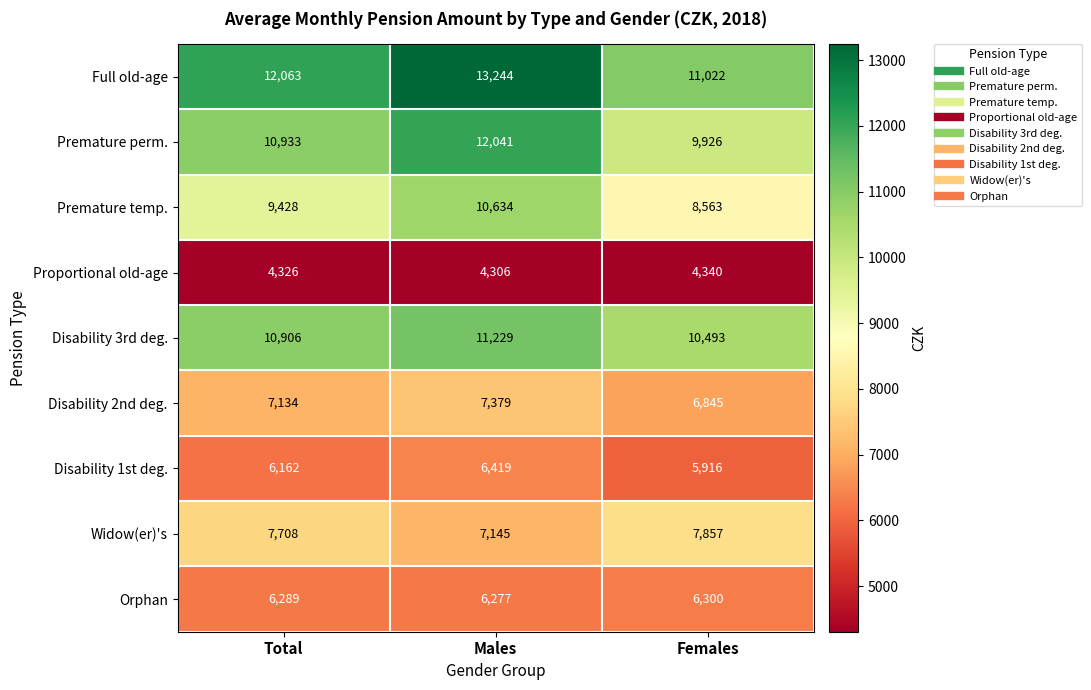

Rank the series by their maximum value, from highest to lowest.

Full old-age, Premature perm., Disability 3rd deg., Premature temp., Widow(er)'s, Disability 2nd deg., Disability 1st deg., Orphan, Proportional old-age